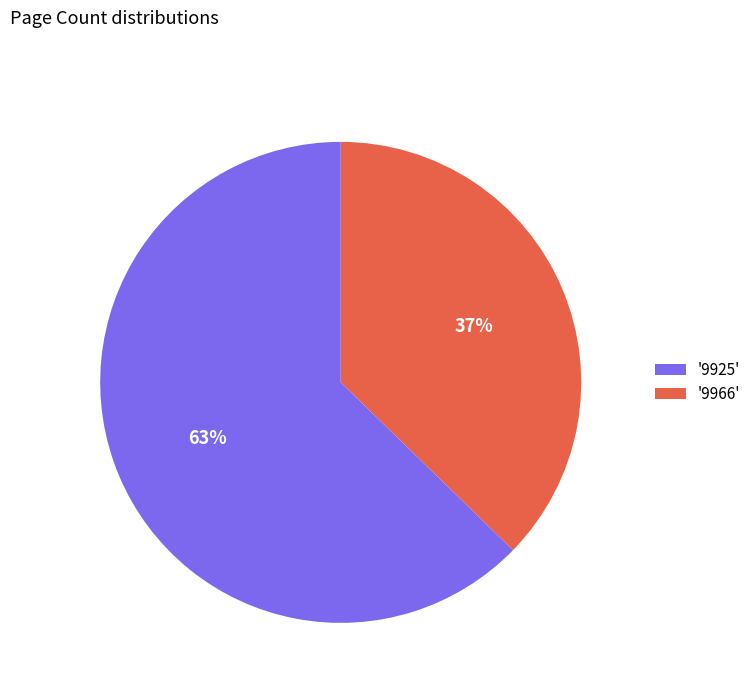

To the nearest percent, what percentage of the pie is '9966'?

37%